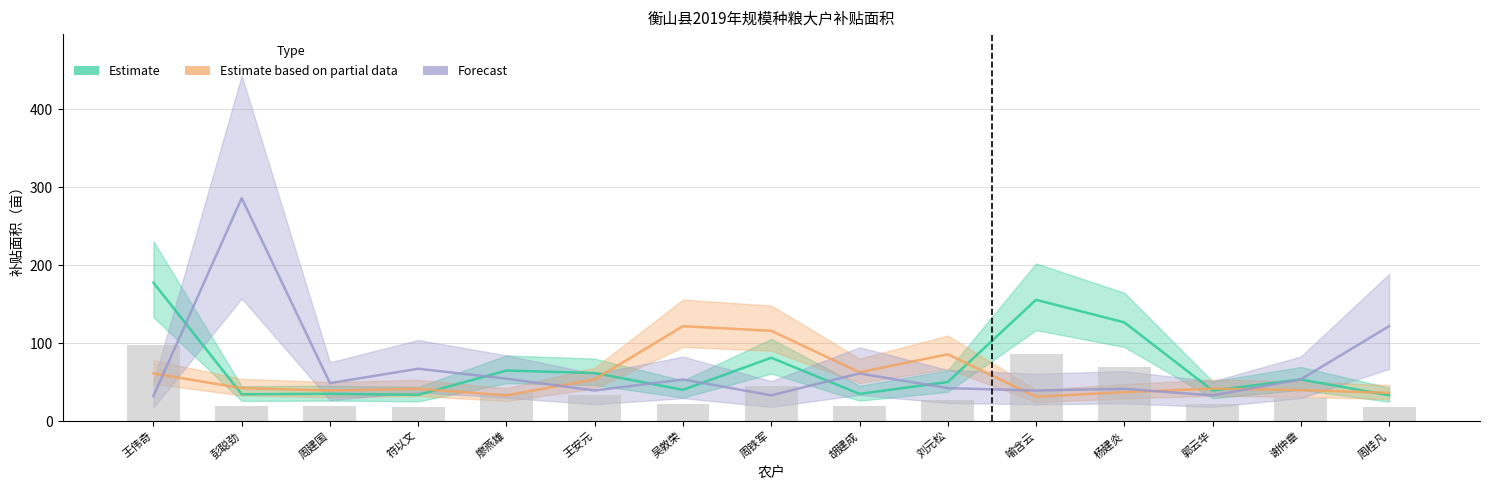

At which label does Estimate reach its minimum?

周桂凡